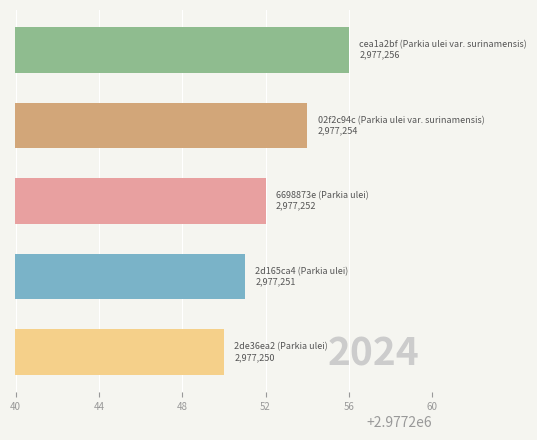

What is the maximum value shown in the chart?

2977256